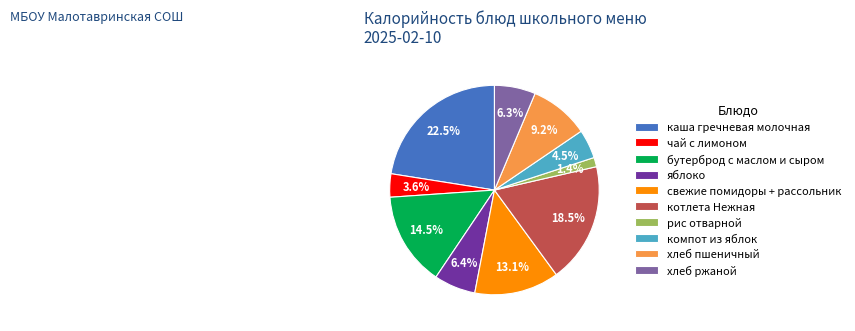

Is котлета Нежная the majority of the pie?

No